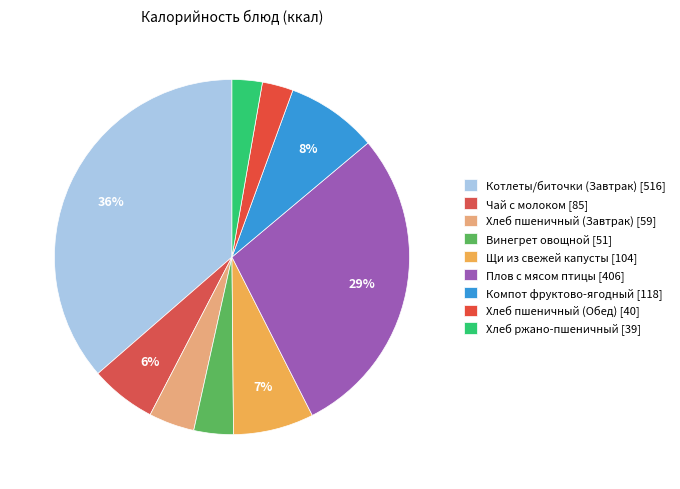

How many slices are in this pie chart?

9